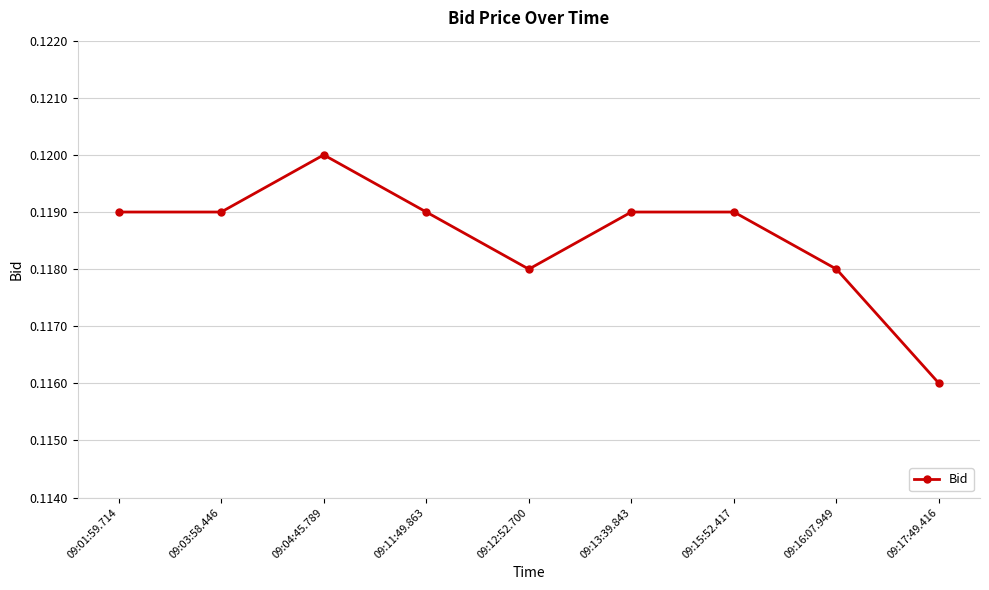

How many lines are shown in the chart?

1